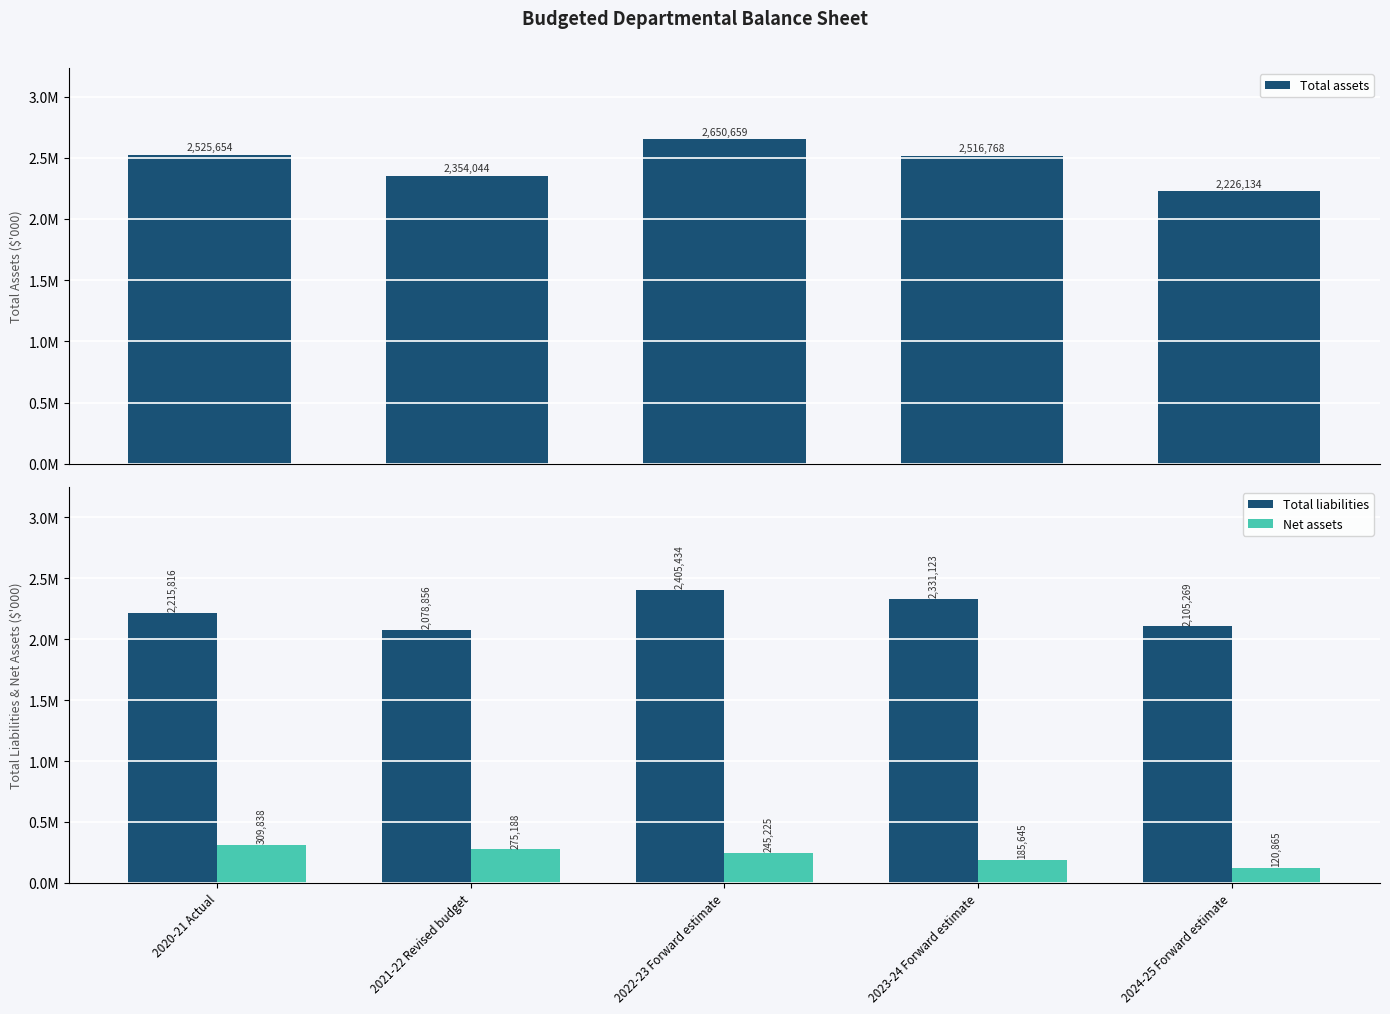

The Total liabilities series shows 2215816 at 2020-21 Actual. True or false?

True